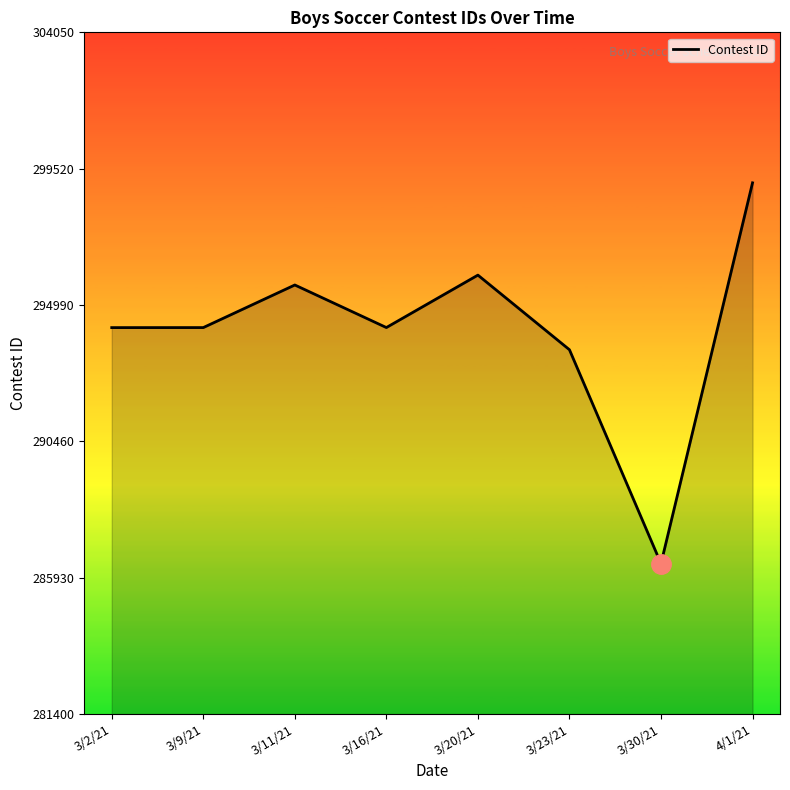

How many interior local peaks (higher than both neighbors) does the data have?

2